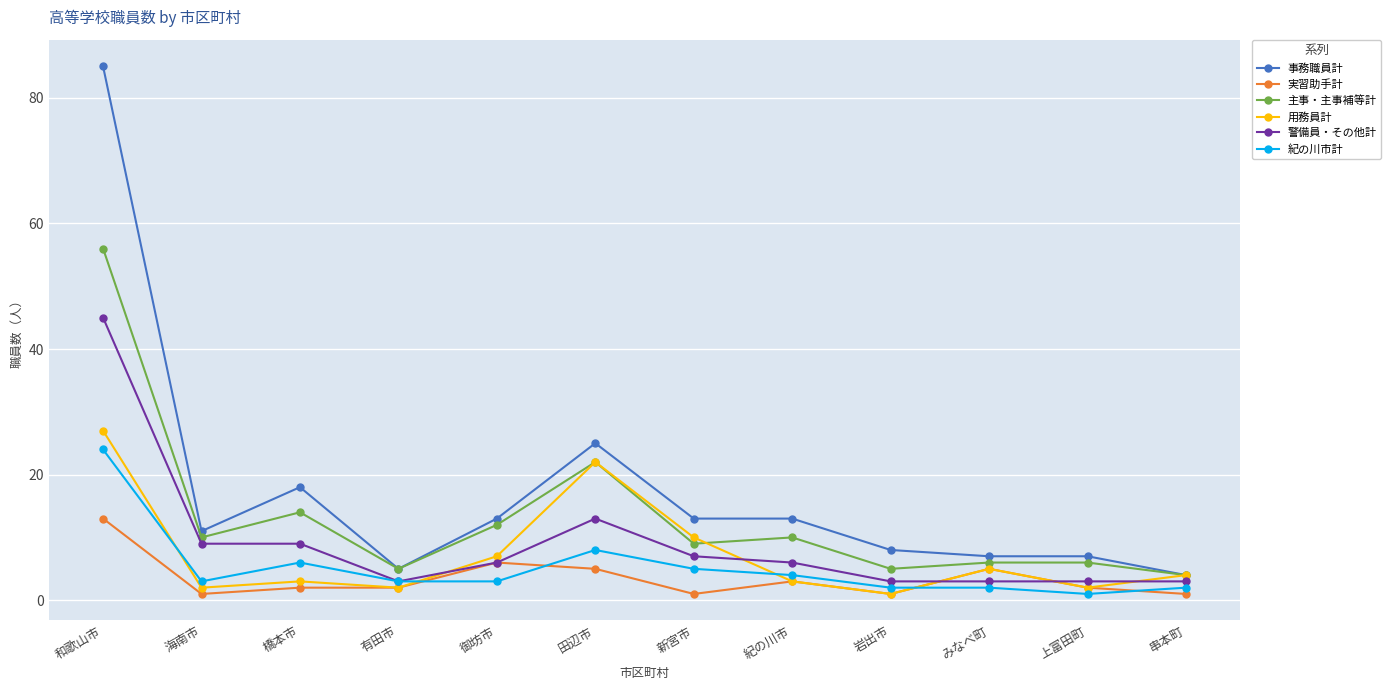

What is the value of the 実習助手計 point at the 4th from the left?

2